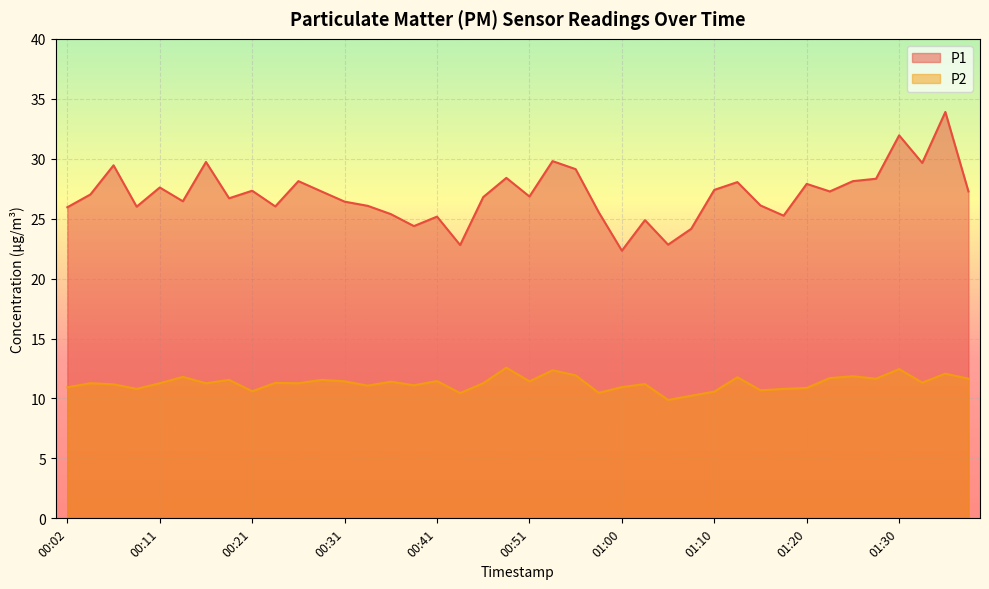

What is the value of the P2 point at the 24th from the left?

10.5